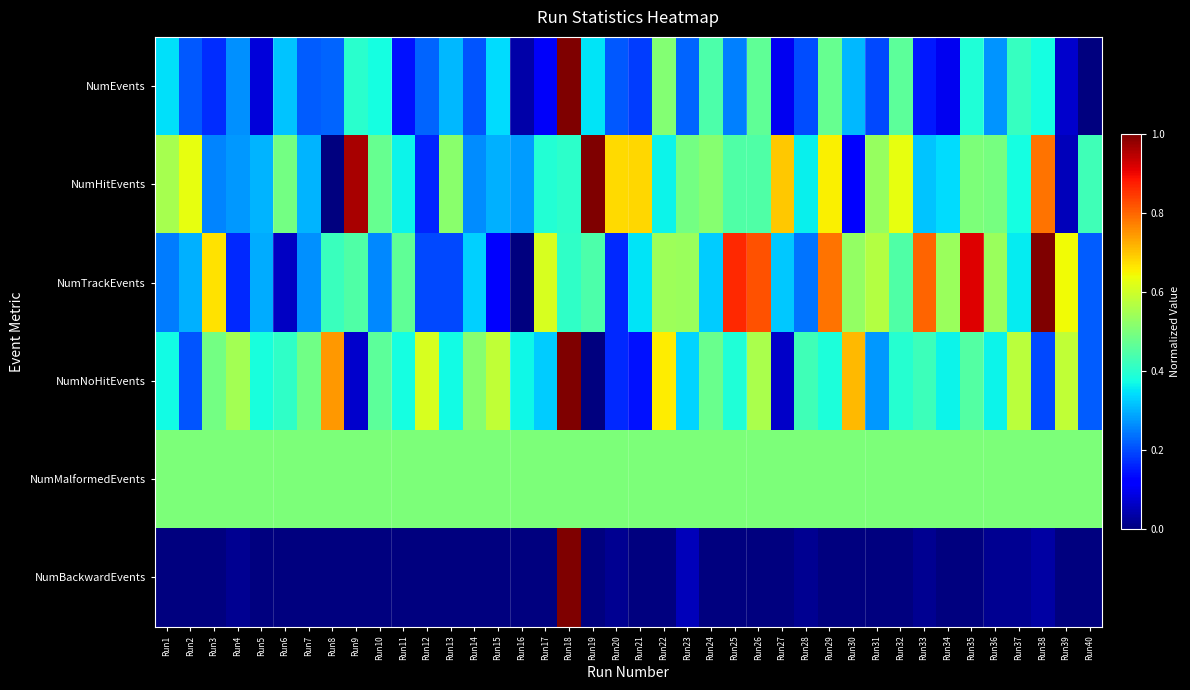

At Run35, list the series in order from smallest to largest.

NumBackwardEvents, NumEvents, NumNoHitEvents, NumHitEvents, NumMalformedEvents, NumTrackEvents